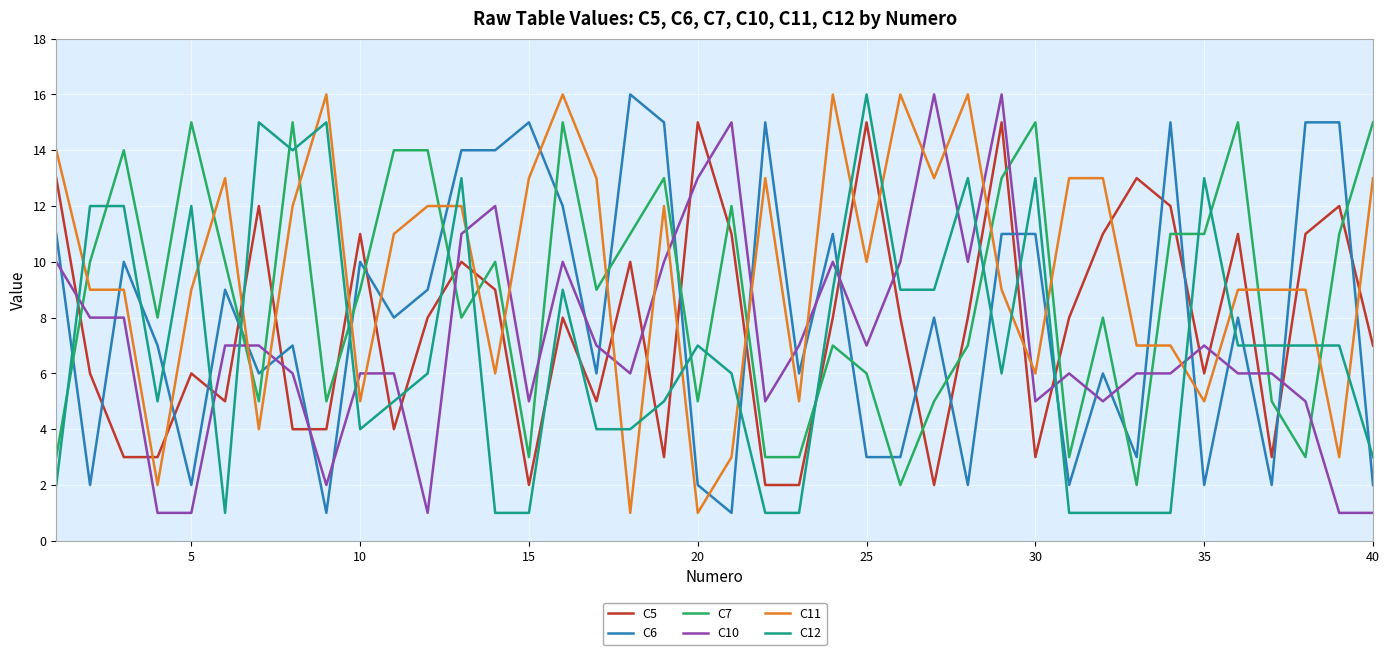

Is this an area chart (filled region under the line)?

No